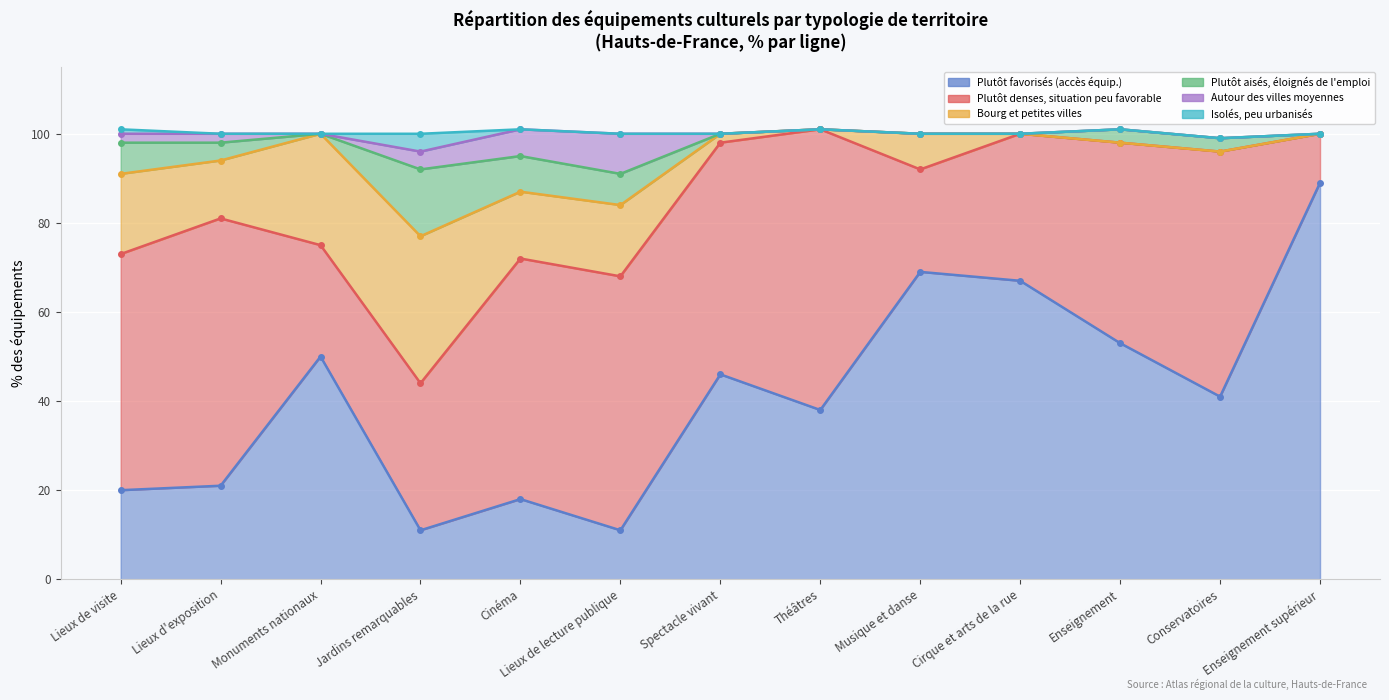

Is it true that Plutôt denses, situation peu favorable equals 97 at Théâtres?

False